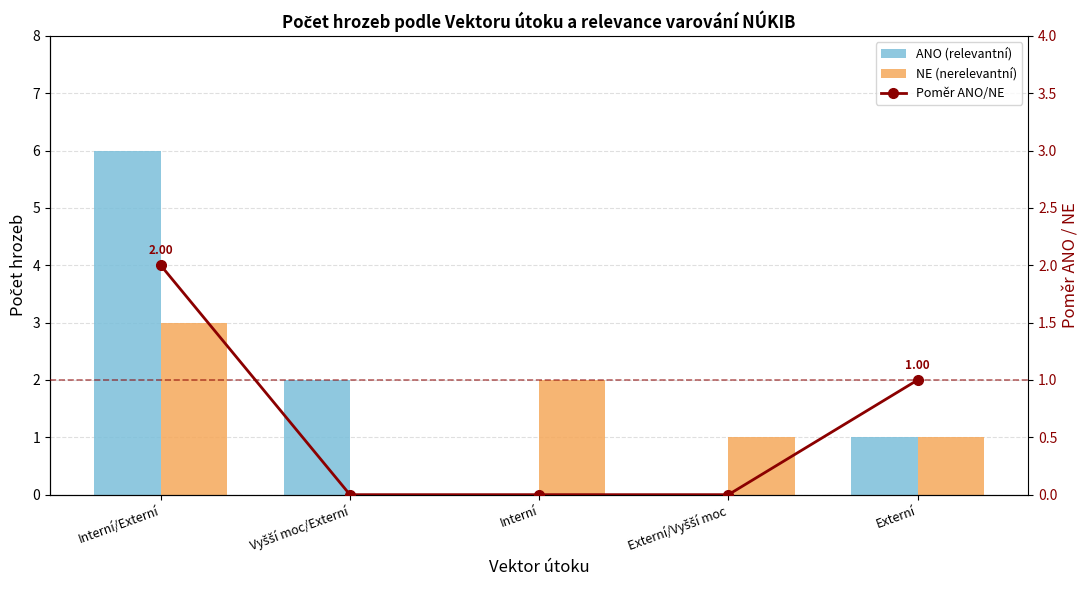

At which category is the sum across all series the highest?

Interní/Externí